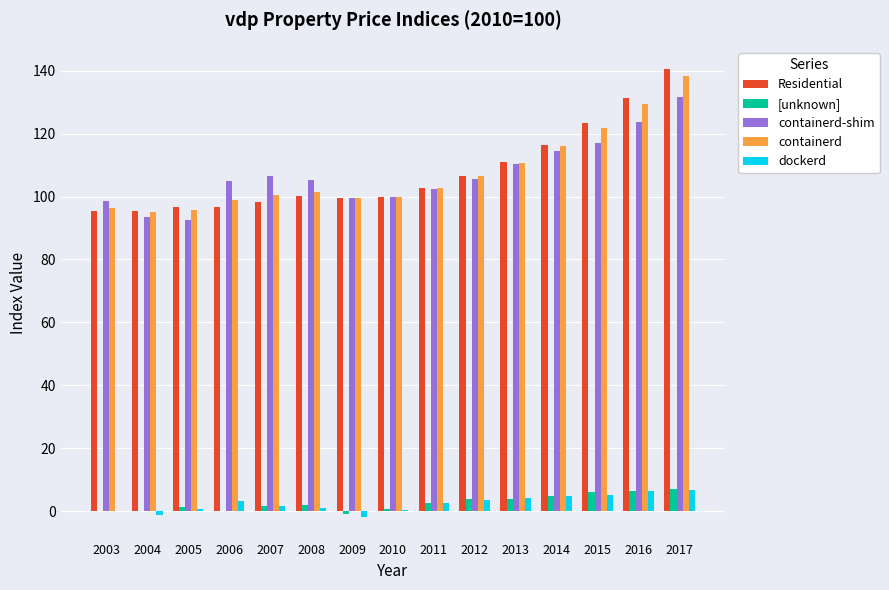

Is the value of containerd-shim at 2007 greater than the value of containerd at 2008?

Yes